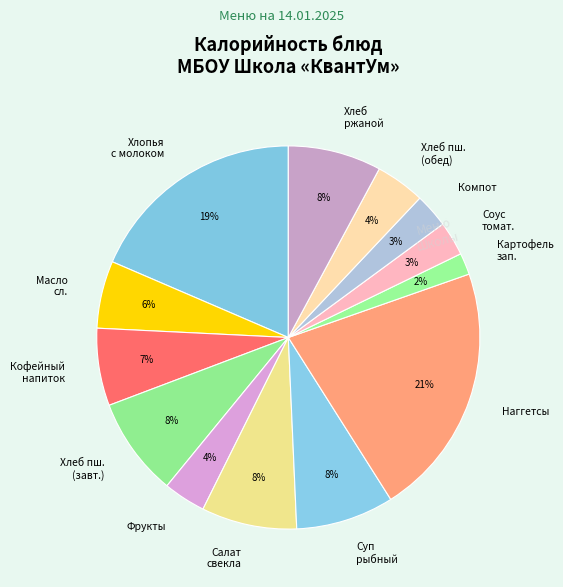

Combined, do Хлопья с молоком and Хлеб пш. (завт.) account for over 50%?

No